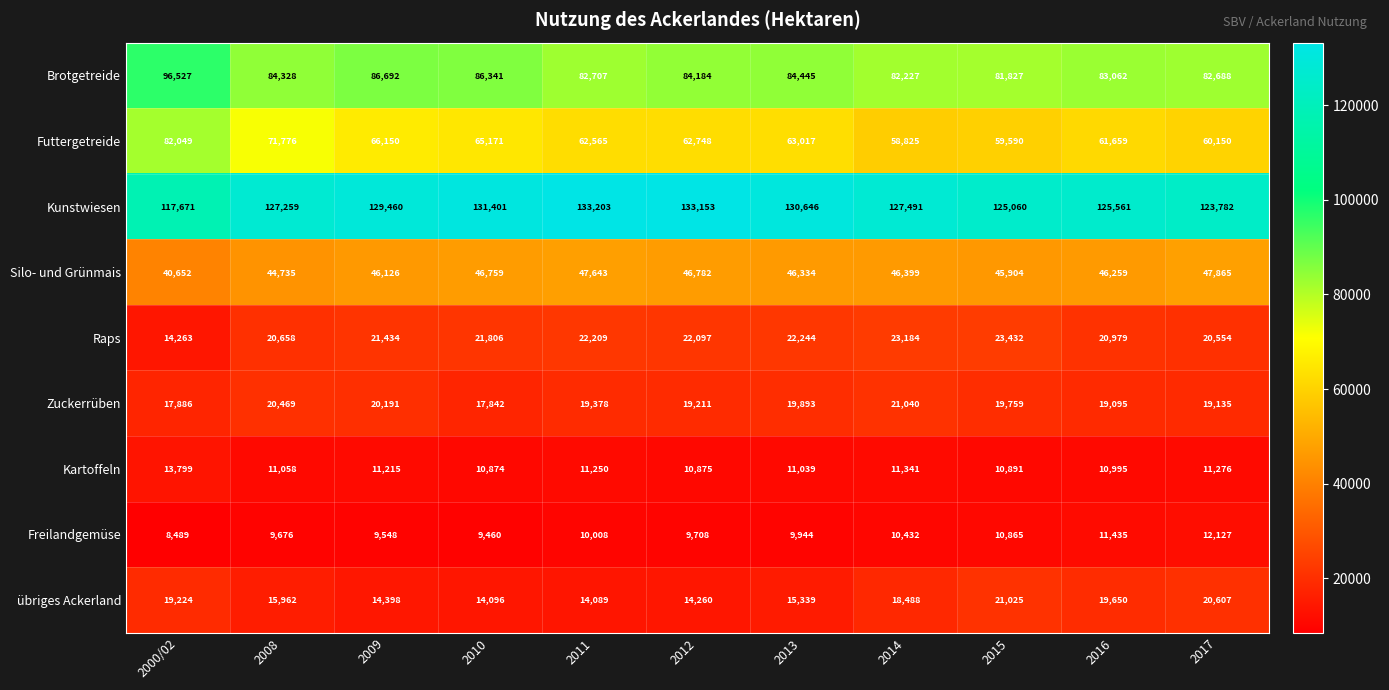

What is the lowest value of the Raps series?

14263